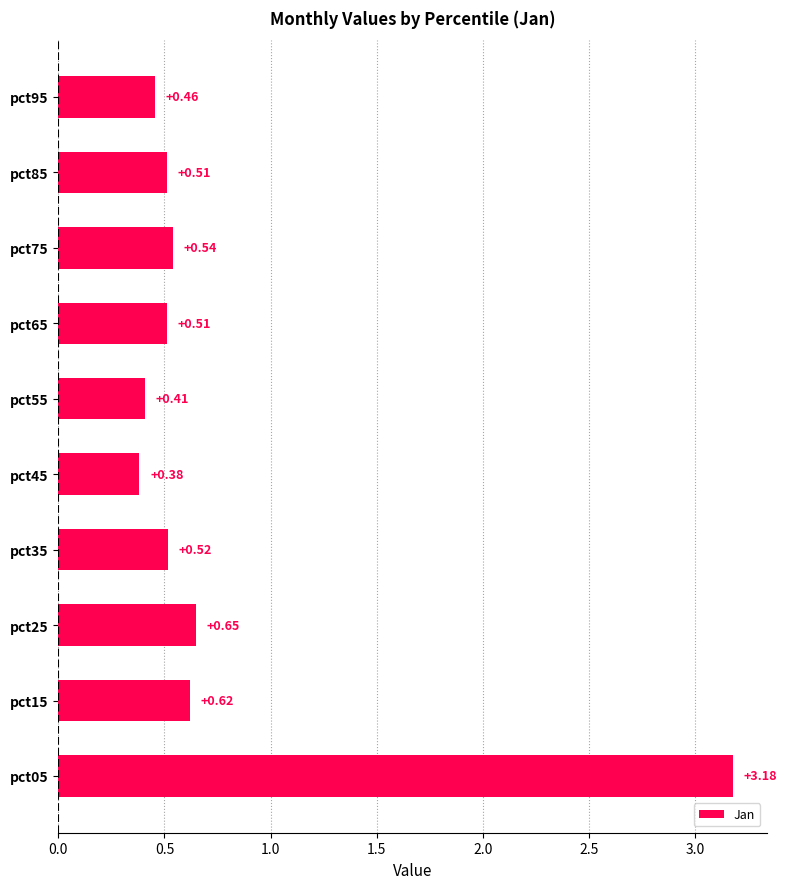

Which category has the lowest value across all series?

pct45